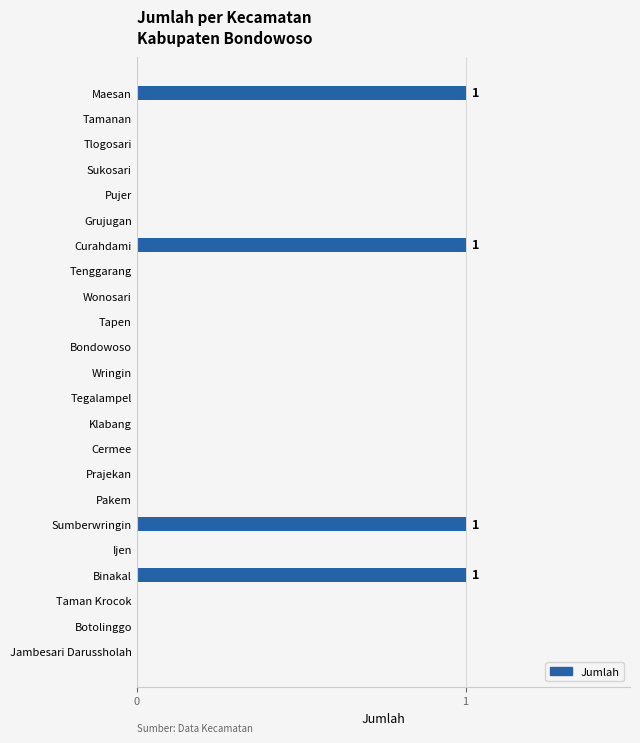

The chart shows a value of 1 at Prajekan. True or false?

False